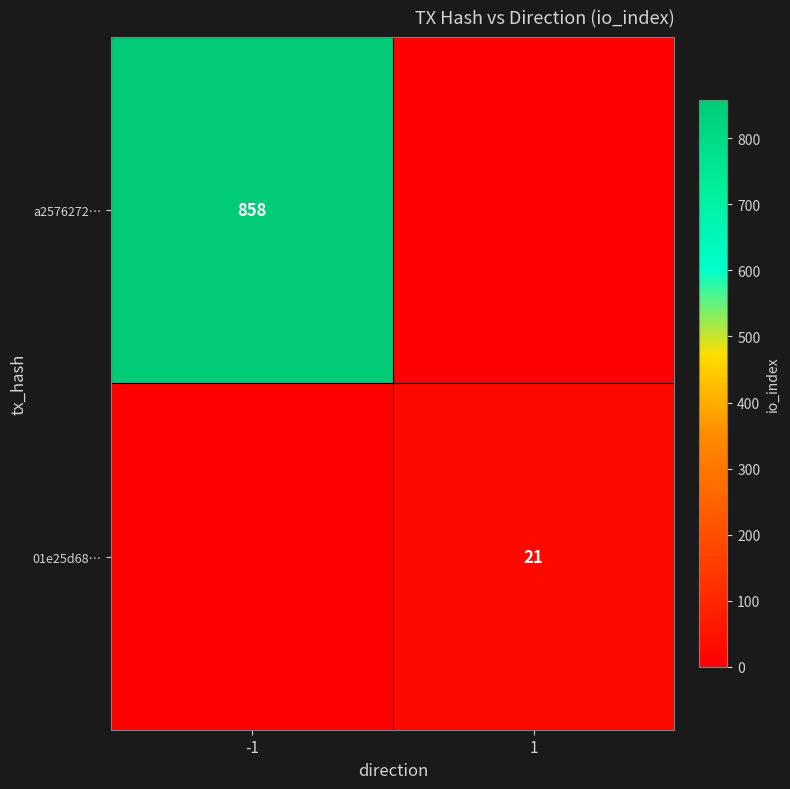

The value of 01e25d68… at 1 is 21. True or false?

True